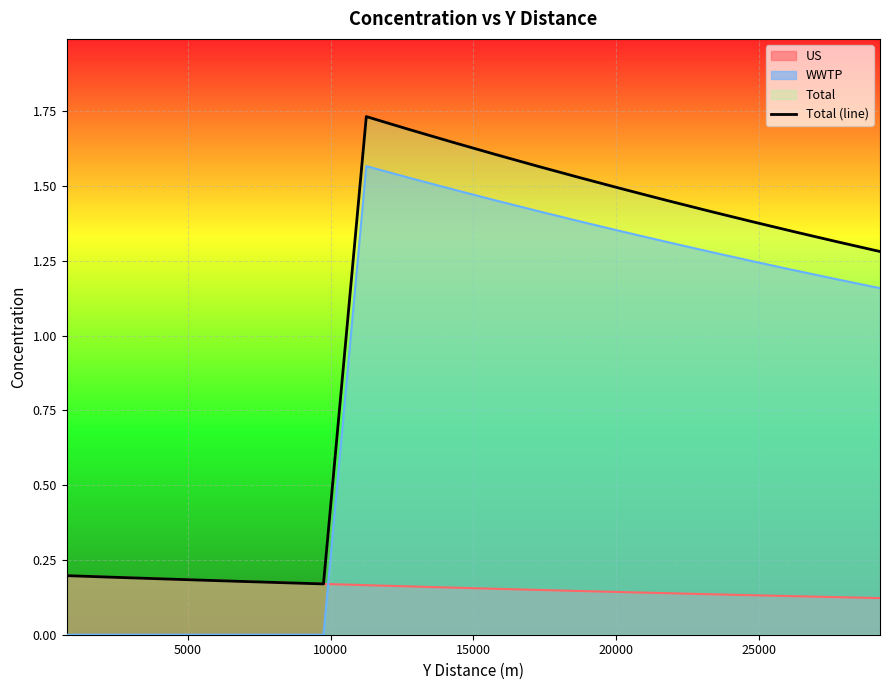

List the series in order of their overall mean, highest first.

Total (line), WWTP, US